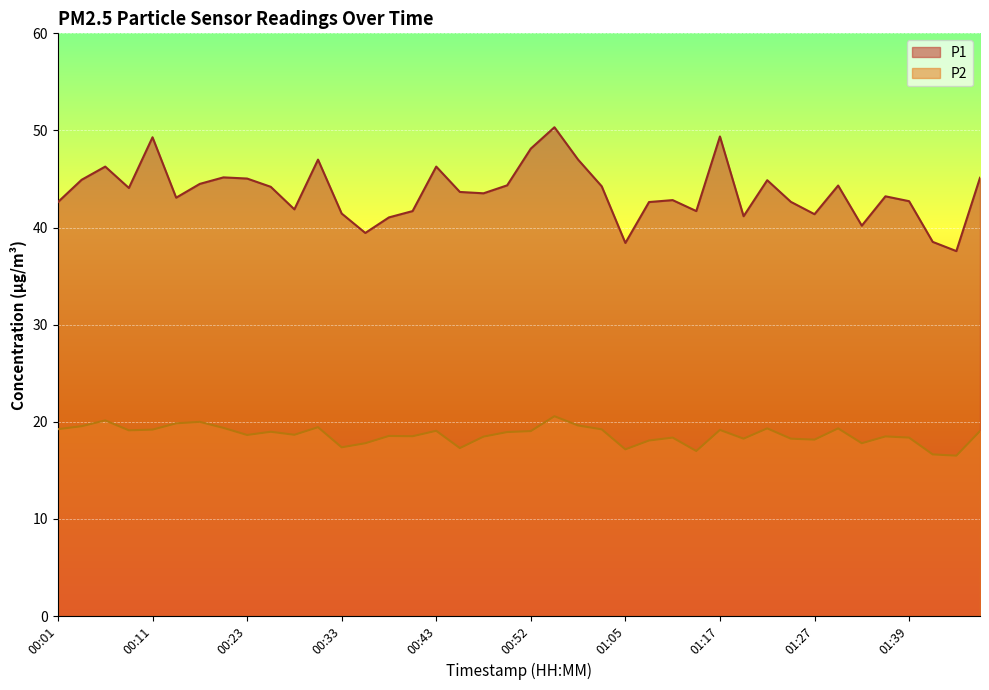

What is the label of the 29th point from the left?

01:17